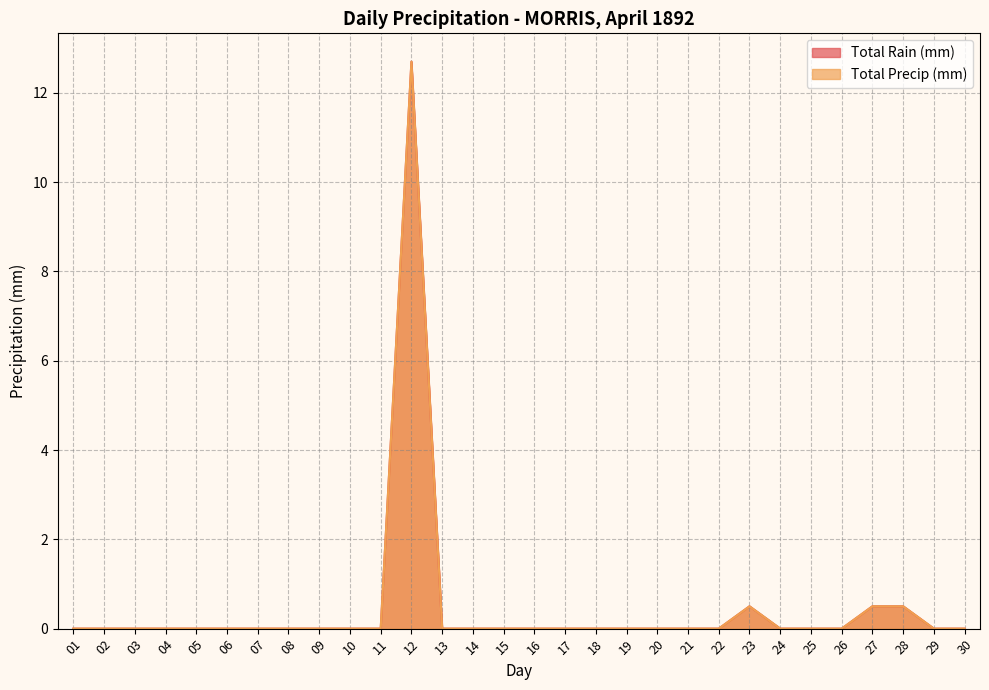

Reading right to left, extract all data points from this chart.

Total Rain (mm): 30=0.0	29=0.0	28=0.5	27=0.5	26=0.0	25=0.0	24=0.0	23=0.5	22=0.0	21=0.0	20=0.0	19=0.0	18=0.0	17=0.0	16=0.0	15=0.0	14=0.0	13=0.0	12=12.7	11=0.0	10=0.0	09=0.0	08=0.0	07=0.0	06=0.0	05=0.0	04=0.0	03=0.0	02=0.0	01=0.0
Total Precip (mm): 30=0.0	29=0.0	28=0.5	27=0.5	26=0.0	25=0.0	24=0.0	23=0.5	22=0.0	21=0.0	20=0.0	19=0.0	18=0.0	17=0.0	16=0.0	15=0.0	14=0.0	13=0.0	12=12.7	11=0.0	10=0.0	09=0.0	08=0.0	07=0.0	06=0.0	05=0.0	04=0.0	03=0.0	02=0.0	01=0.0